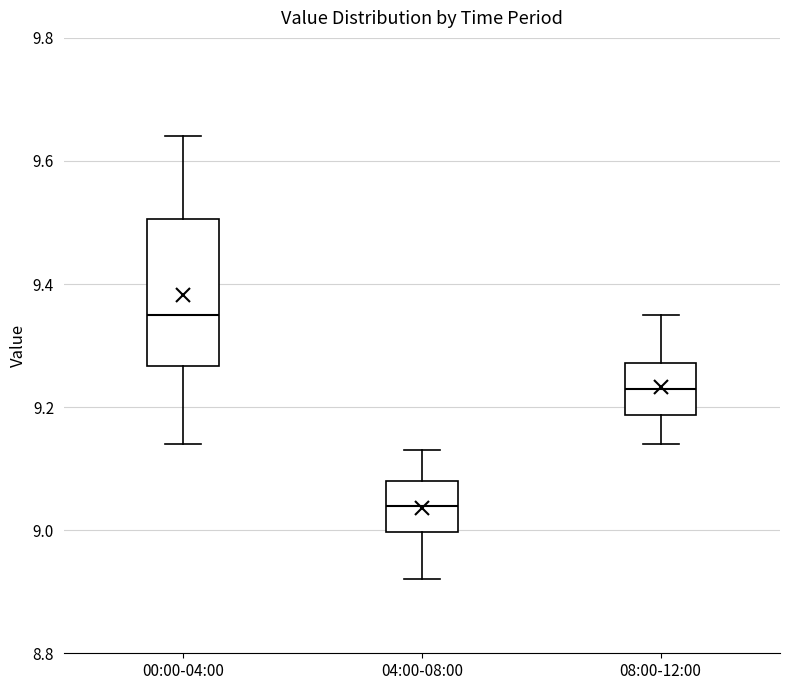

Reading left to right, read every box against the y-axis: the position of its median line, the range the box covers, and the ends of its whiskers. The values are not printed on the chart, so give them approximately, as read against the axis.

00:00-04:00: median 9.36, box 9.26 to 9.50, whiskers 9.14 to 9.64
04:00-08:00: median 9.04, box 9.00 to 9.08, whiskers 8.92 to 9.14
08:00-12:00: median 9.24, box 9.18 to 9.28, whiskers 9.14 to 9.36